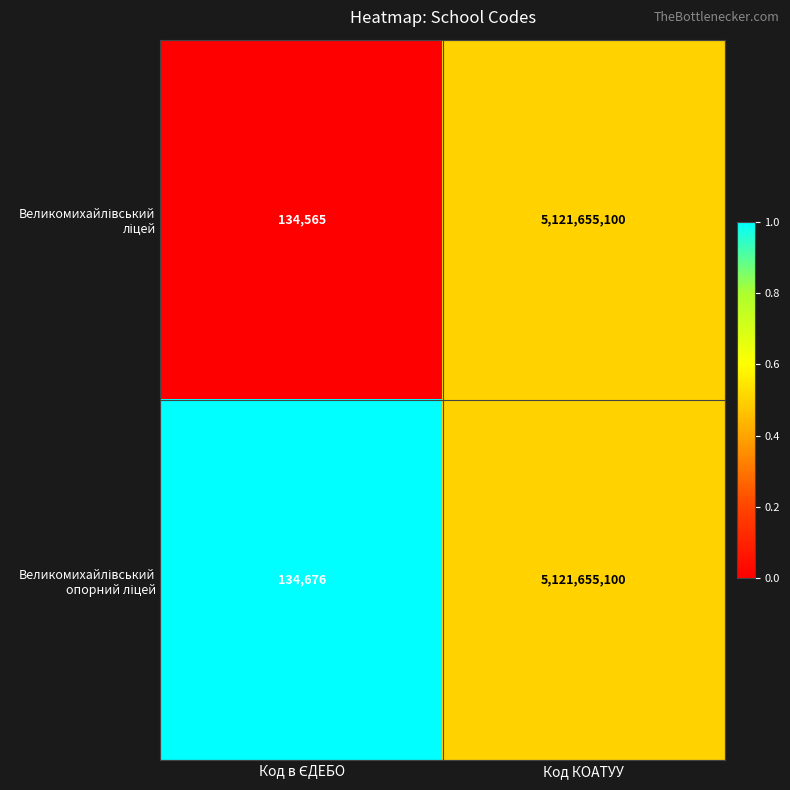

What is the minimum value shown in the chart?

134565